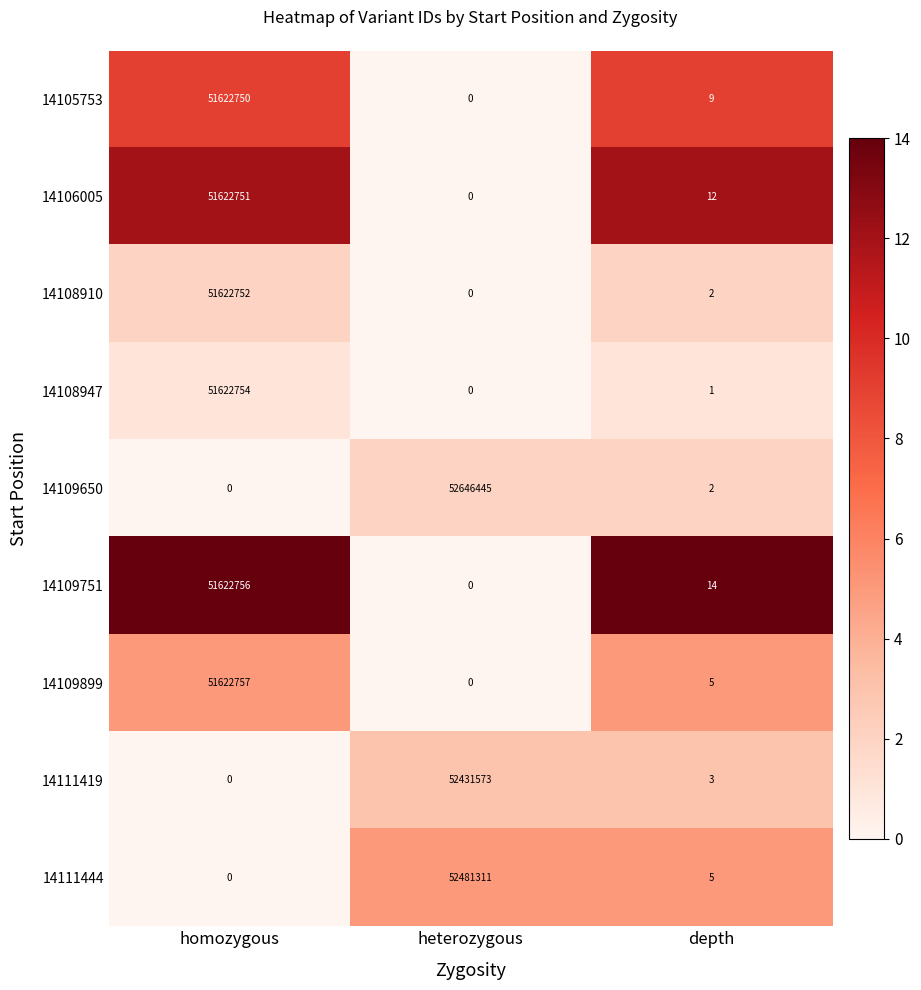

Where is 14109899 nearest to the value 25811378?

depth